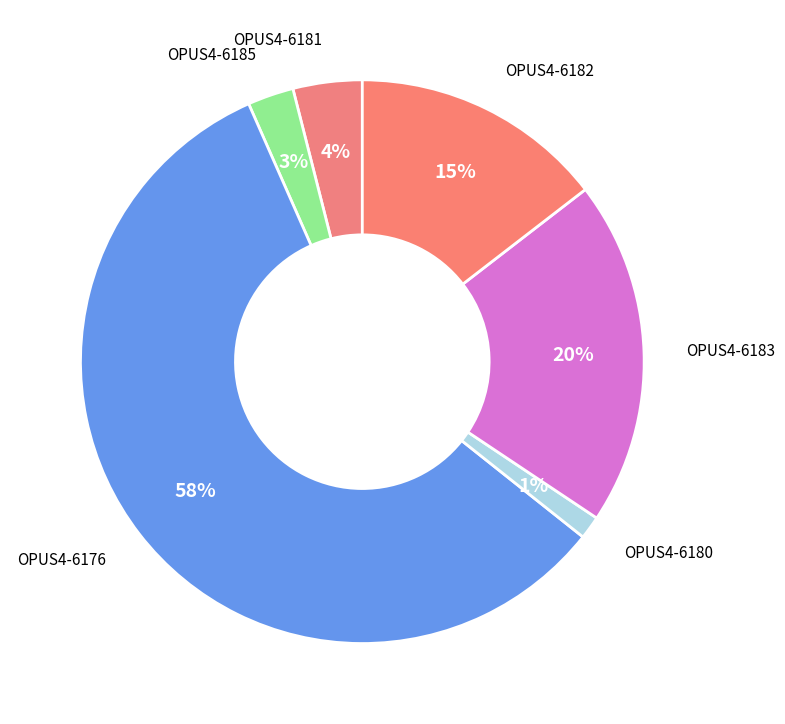

Count the number of slices in the pie.

6